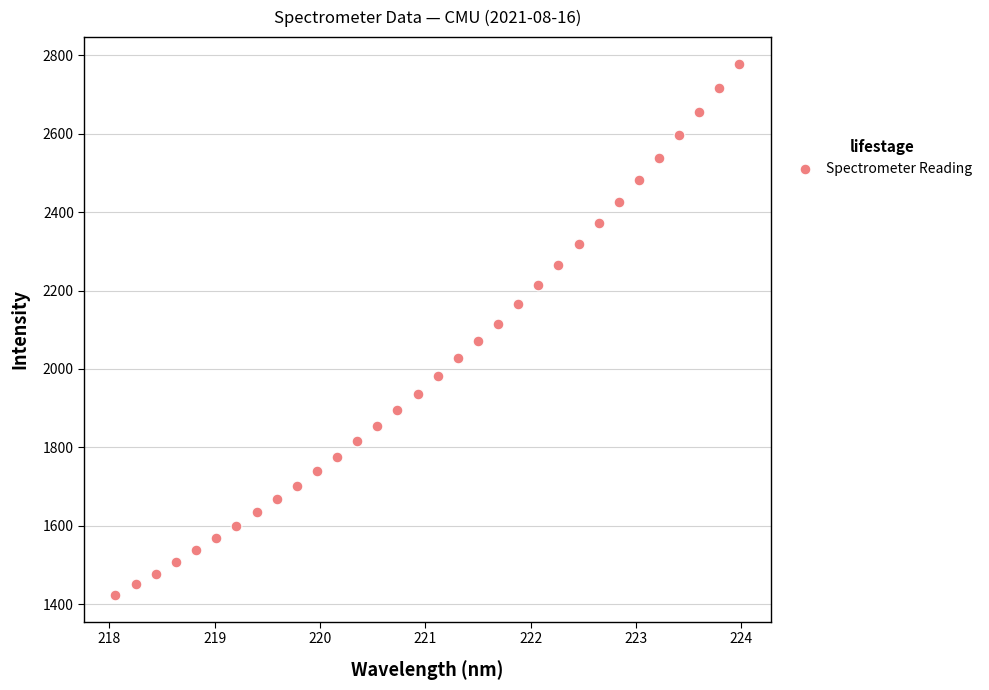

What is the range of Y values (max minus min)?

1356.4